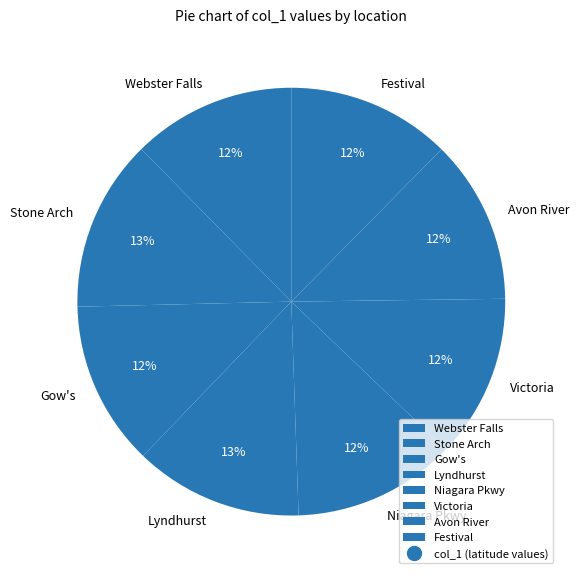

True or false: Victoria accounts for 12% of the total.

True